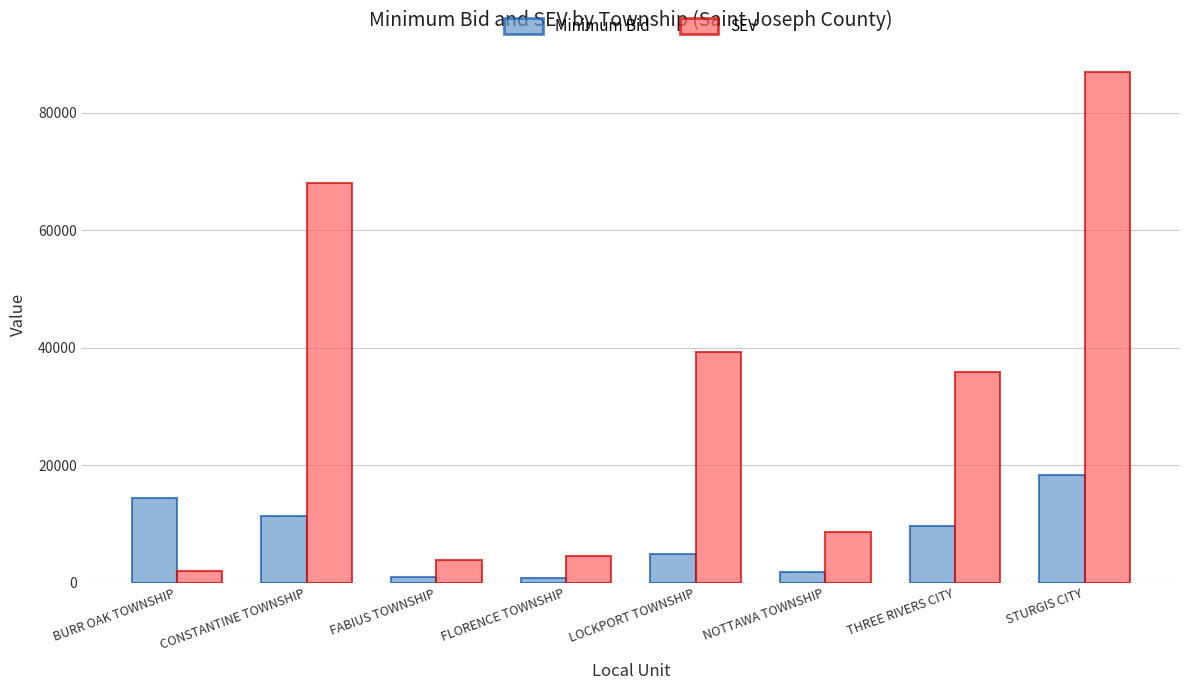

Between NOTTAWA TOWNSHIP and THREE RIVERS CITY, which series saw the biggest shift?

SEV